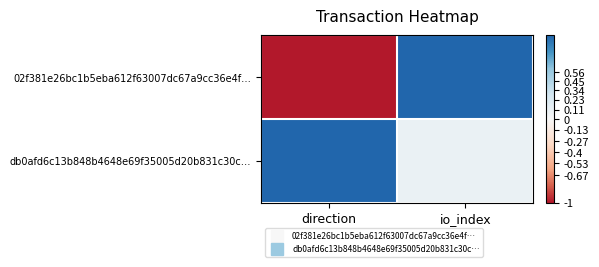

What is the total value across all series at io_index?

1.1